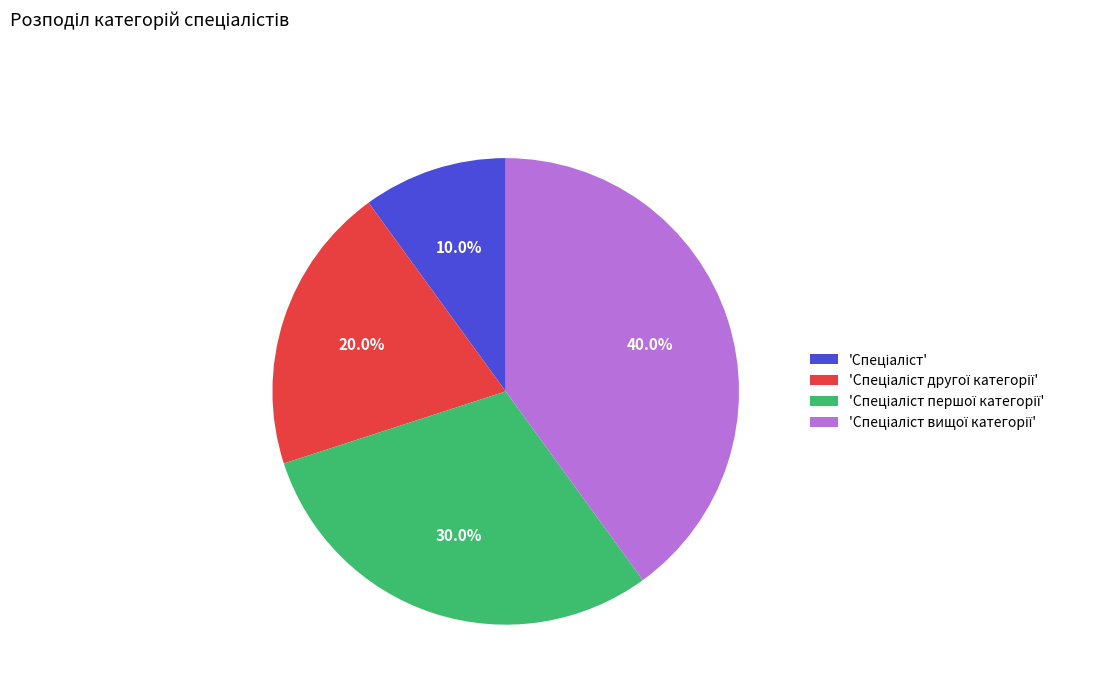

Is there any slice that represents more than half of the pie?

No